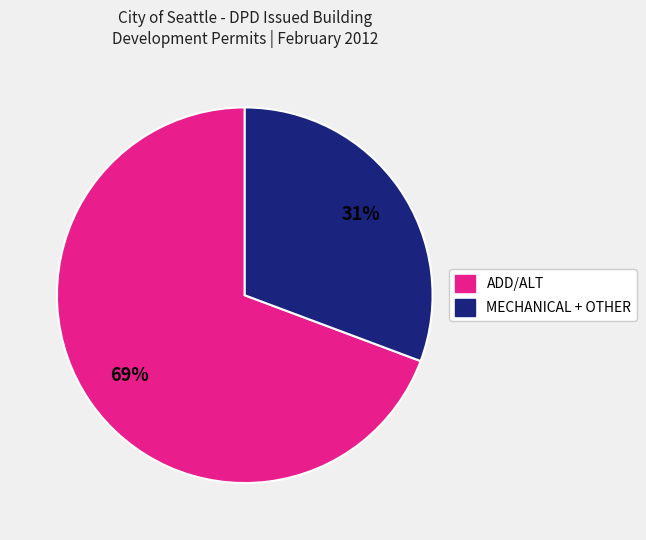

Is there any slice that represents more than half of the pie?

Yes